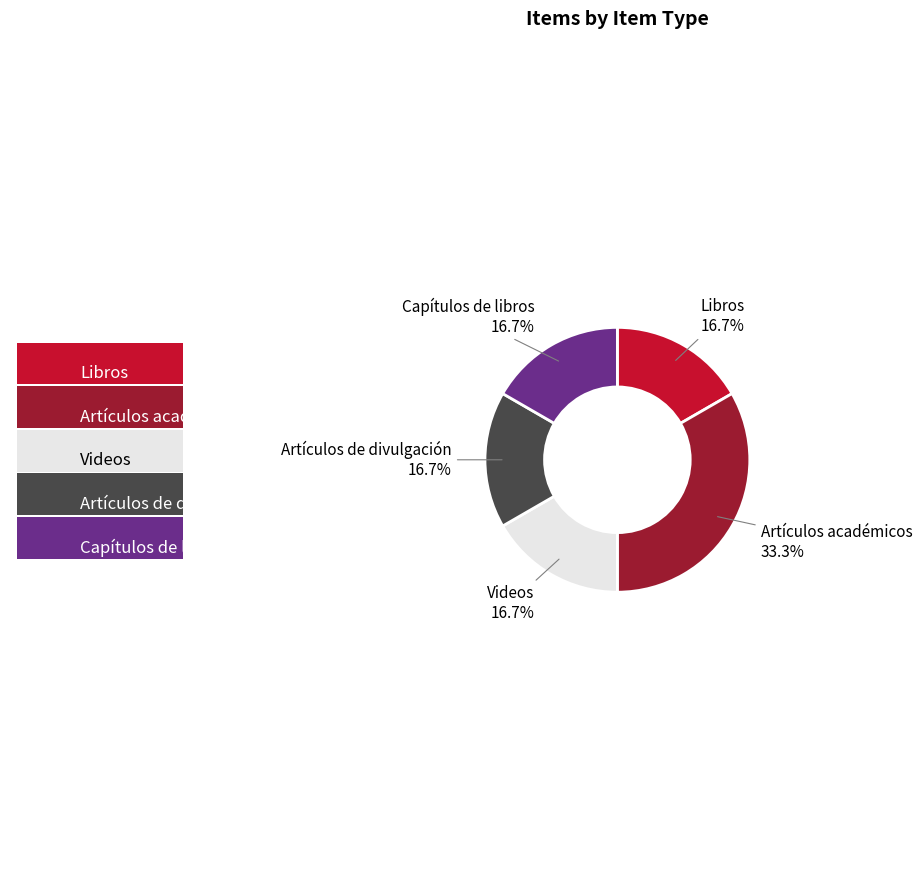

Count the number of slices in the pie.

5